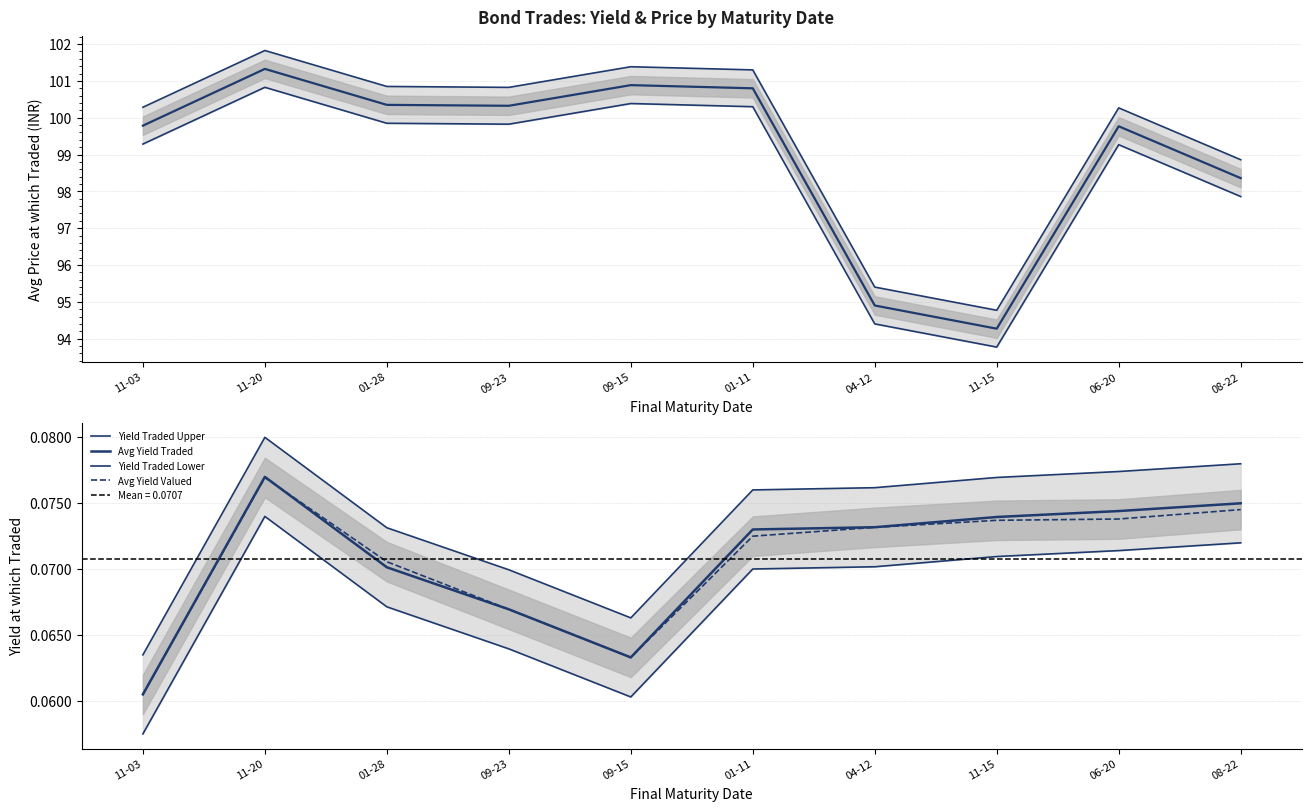

Where is Avg Yield Valued nearest to the value 0?

11-03